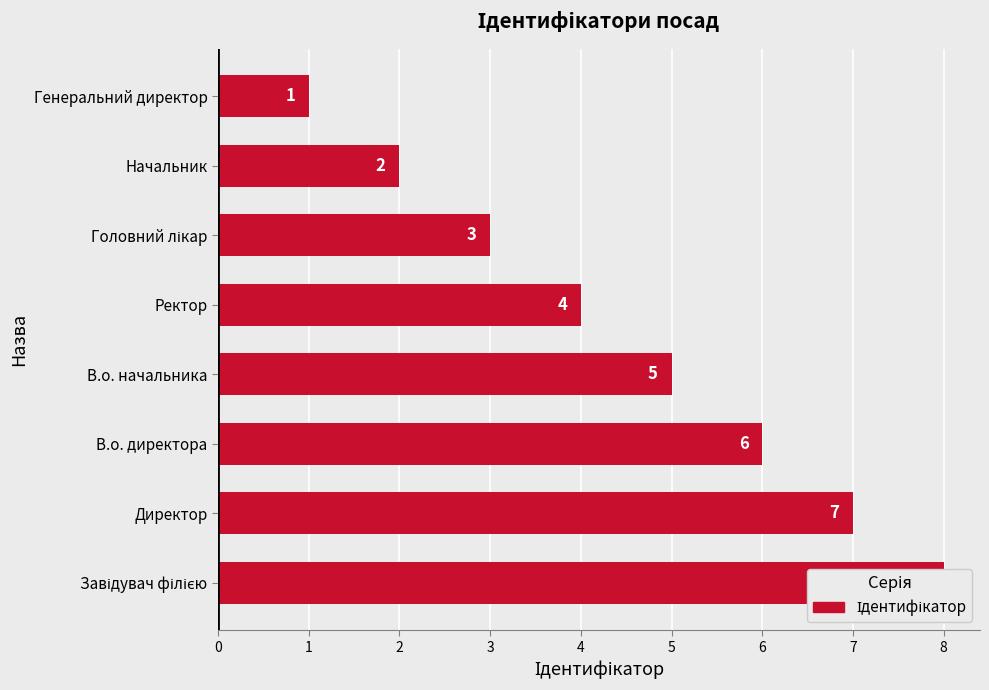

How many data points does each series have?

8